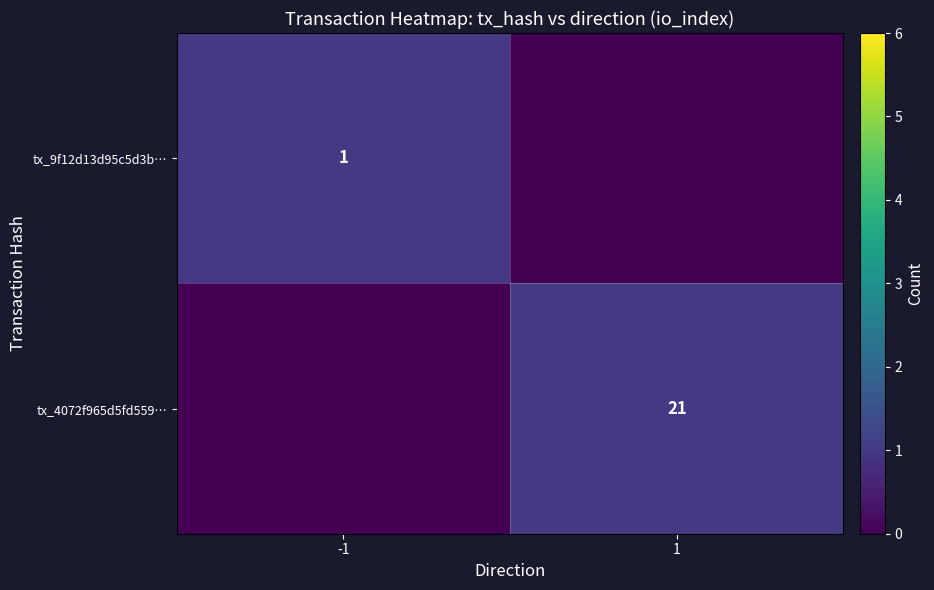

How many categories are shown in the chart?

2